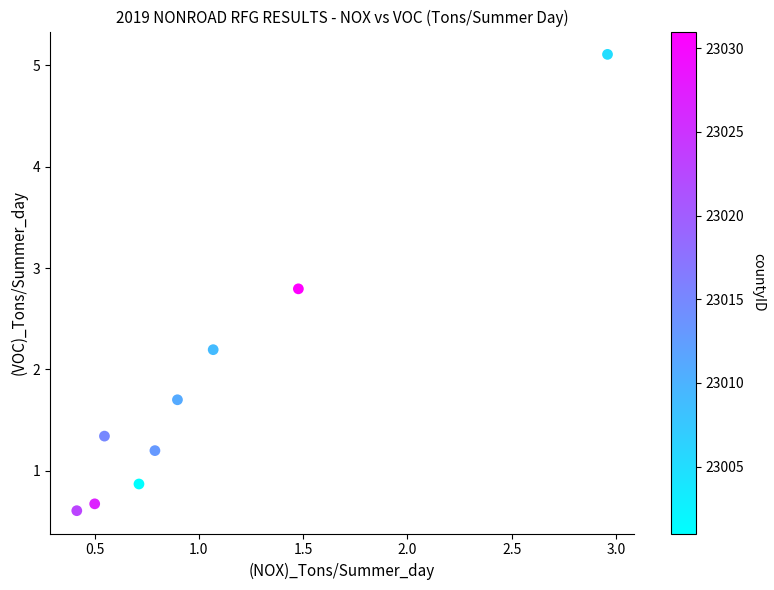

What is the average Y value?

1.8